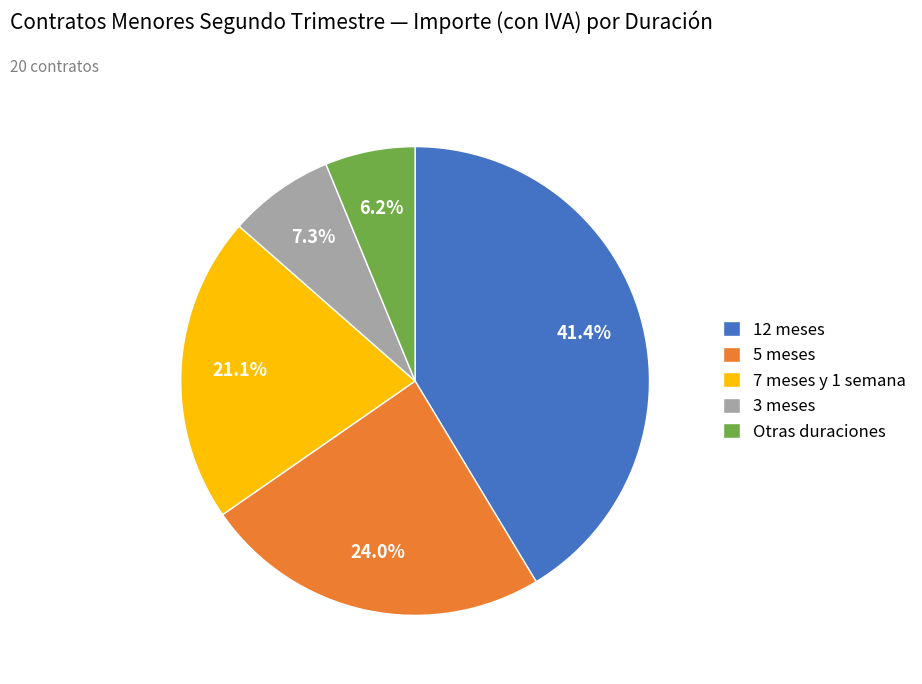

Does 5 meses account for over 50% of the chart?

No